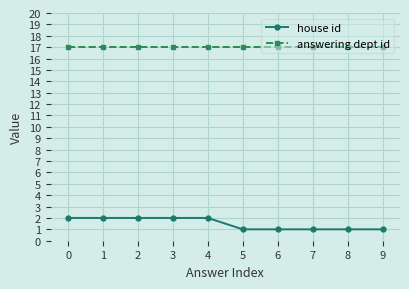

True or false: answering dept id and house id intersect in this chart.

False